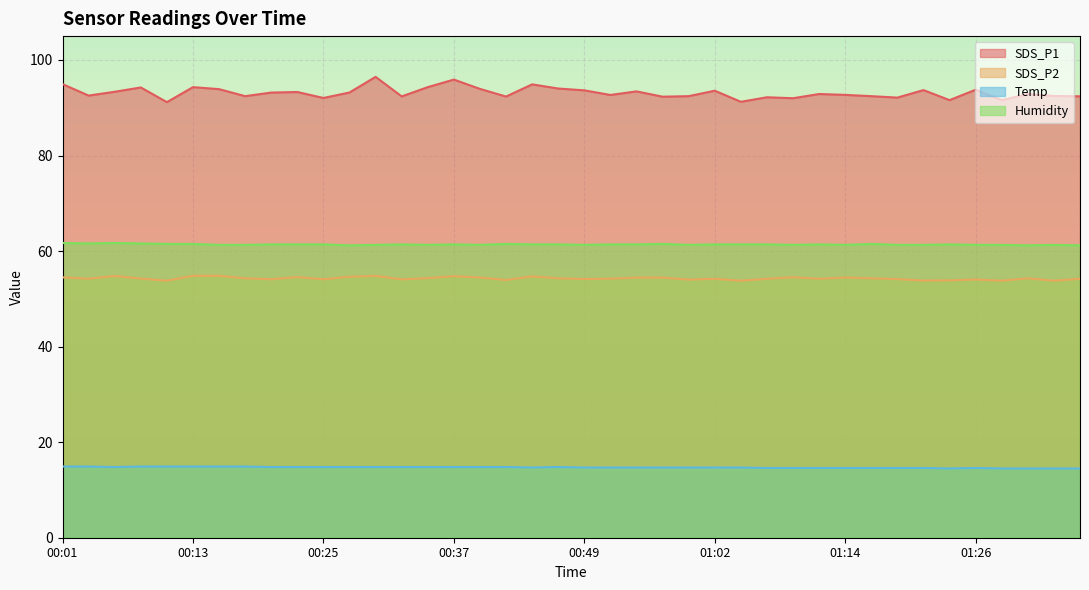

True or false: SDS_P2 and Humidity cross at least once.

False